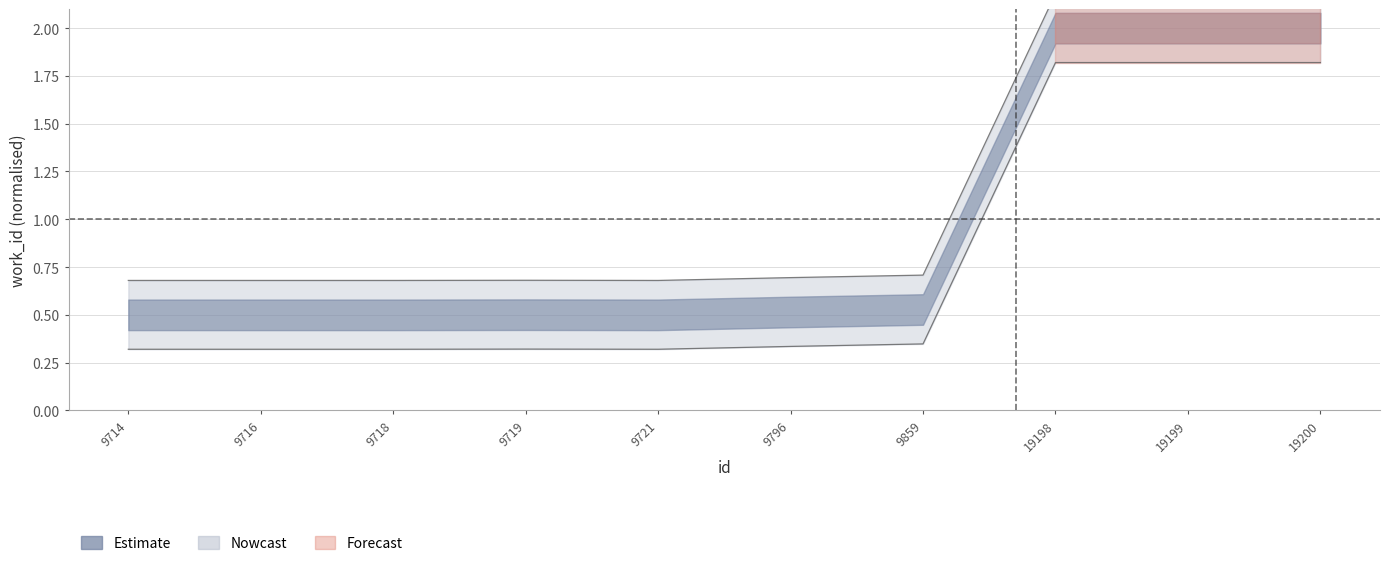

What is the greatest value displayed?

2.2